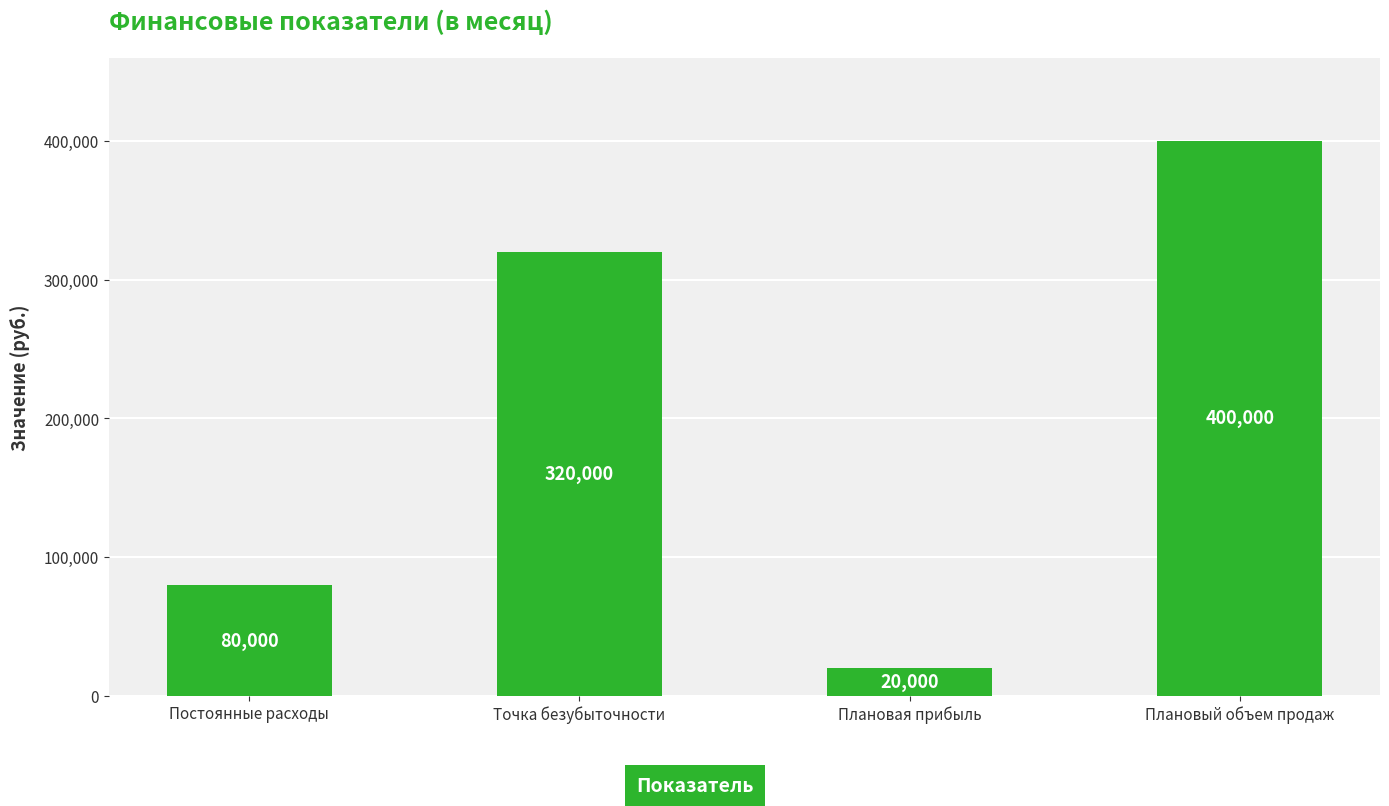

Reading right to left, list all the values displayed in this chart.

400000	20000	320000	80000